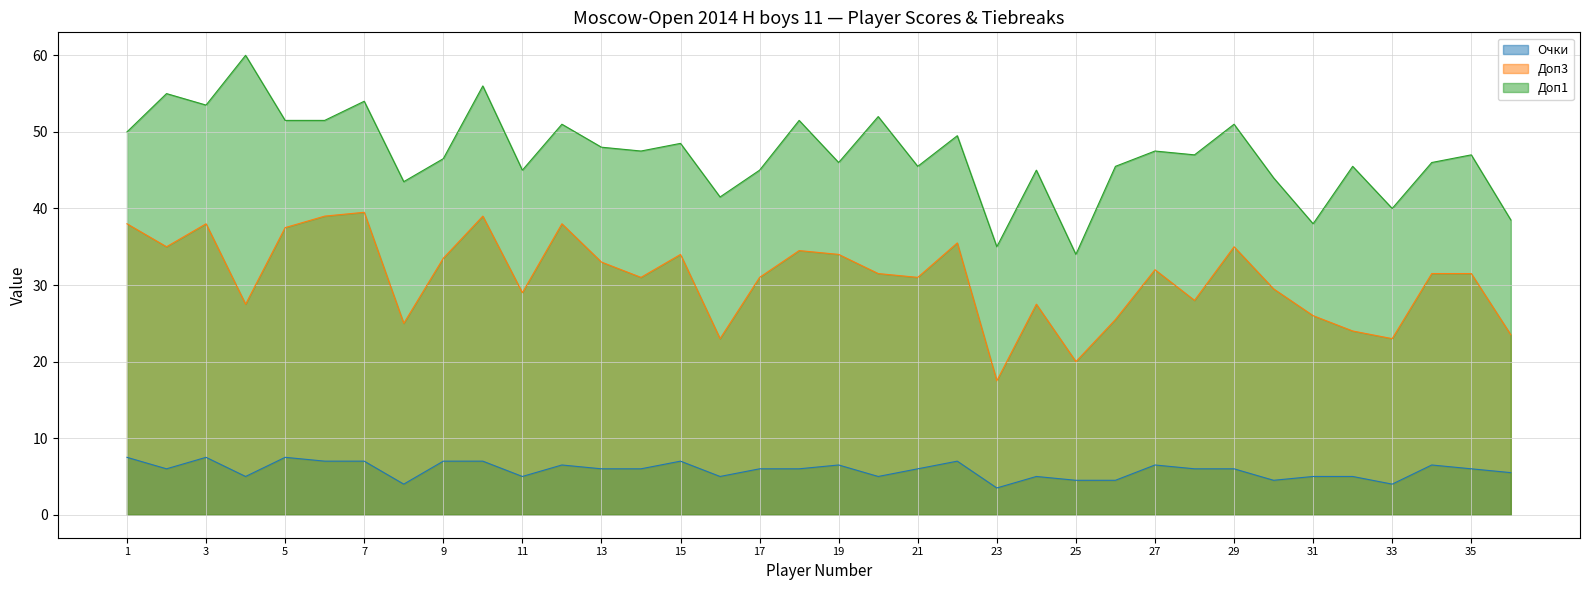

True or false: Доп1 and Доп3 cross at least once.

False